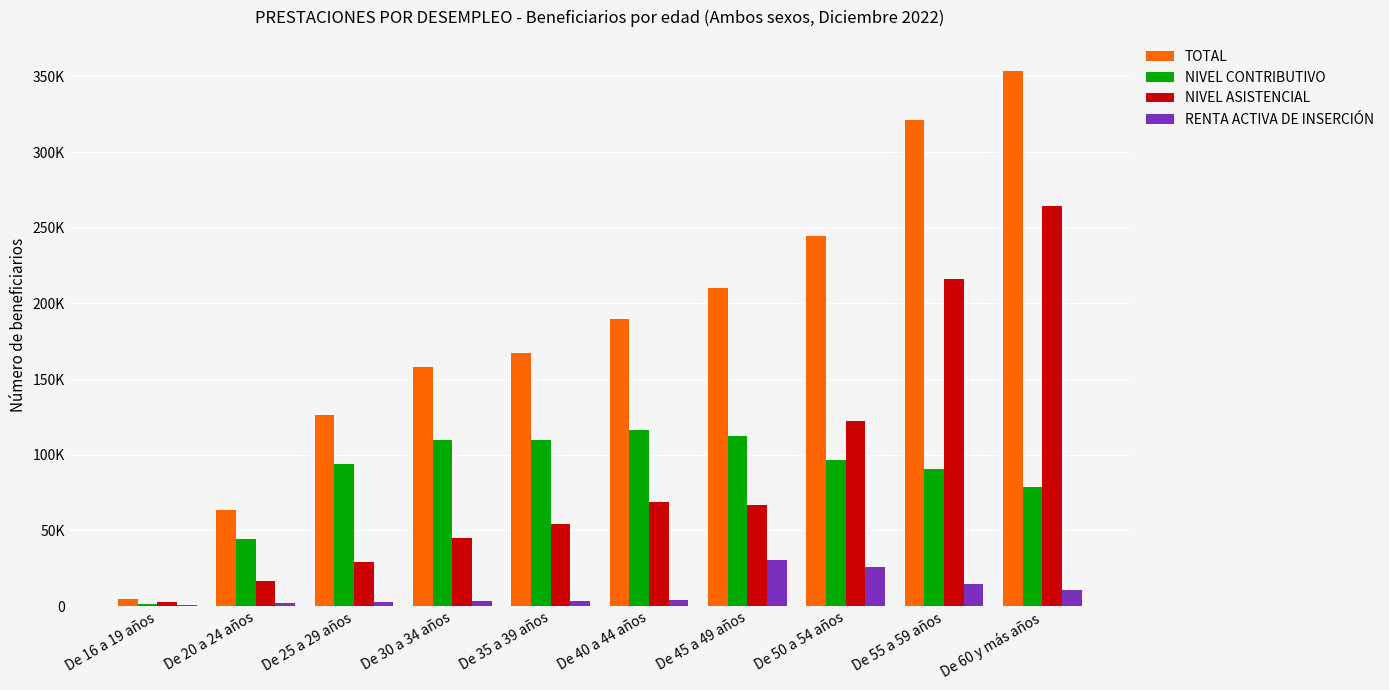

What are all the series names shown in the legend?

TOTAL, NIVEL CONTRIBUTIVO, NIVEL ASISTENCIAL, RENTA ACTIVA DE INSERCIÓN